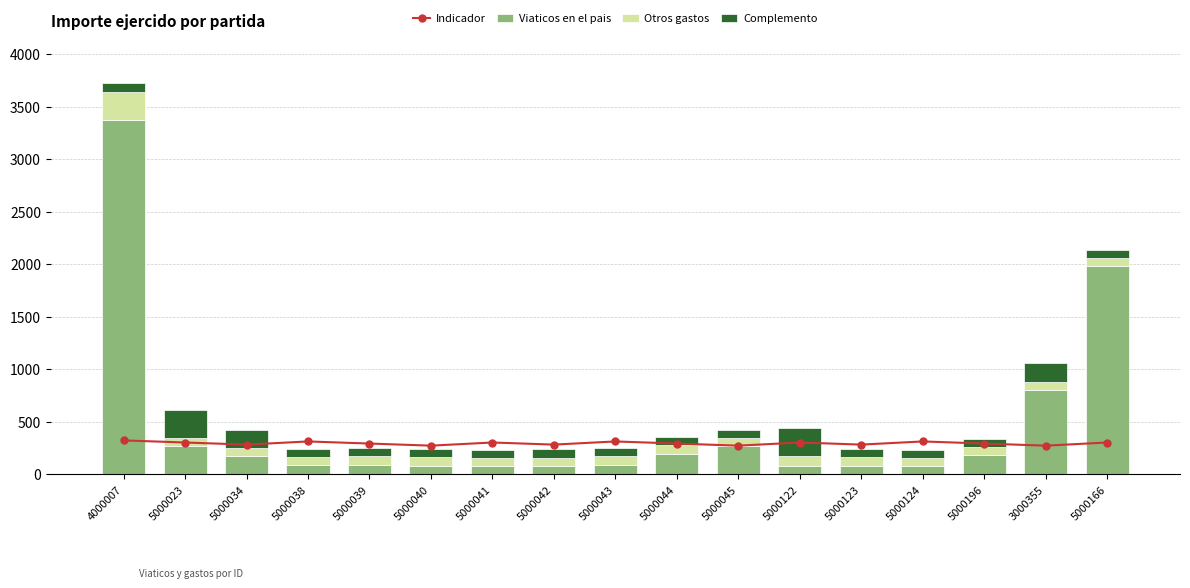

What is the label of the 5th bar from the left?

5000039